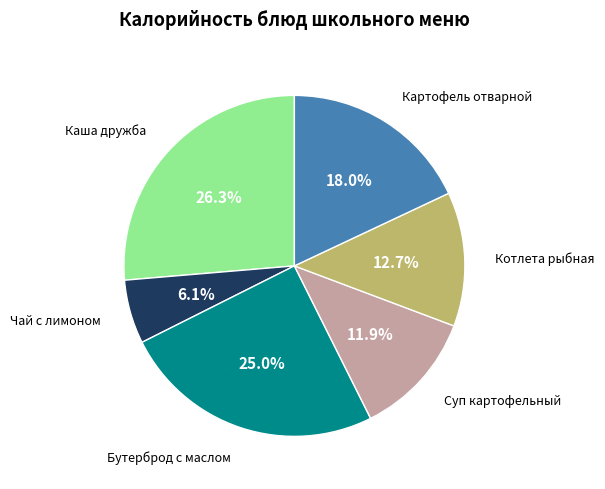

What percentage do Бутерброд с маслом and Картофель отварной together represent?

43.0%